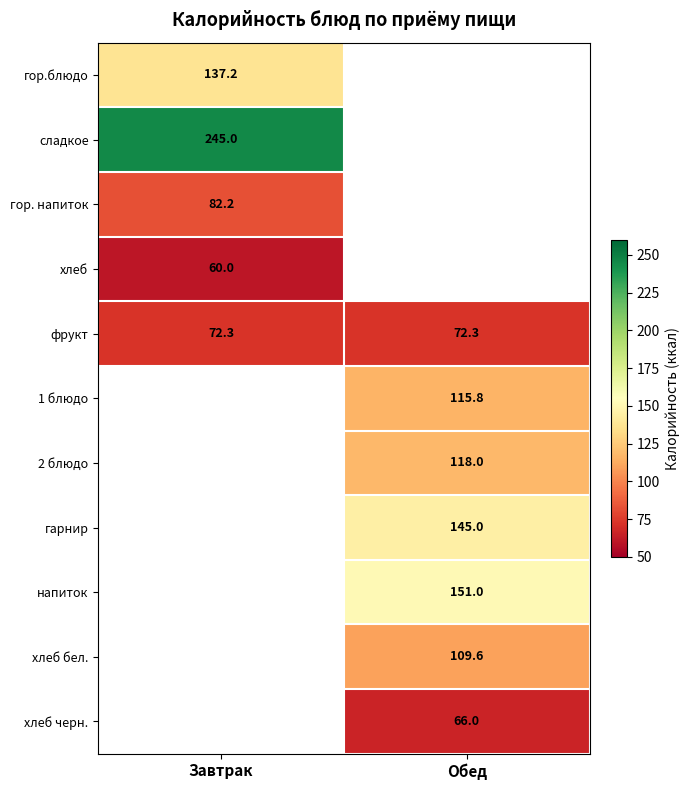

Count the number of data series in this chart.

11